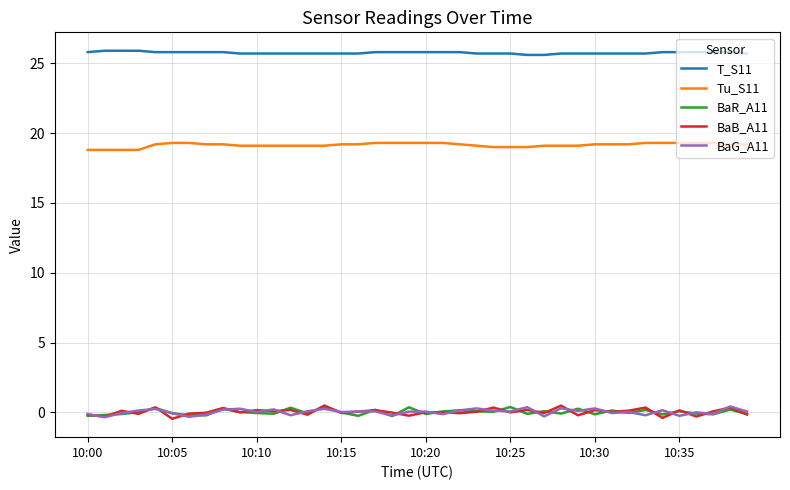

True or false: BaB_A11 and Tu_S11 cross at least once.

False